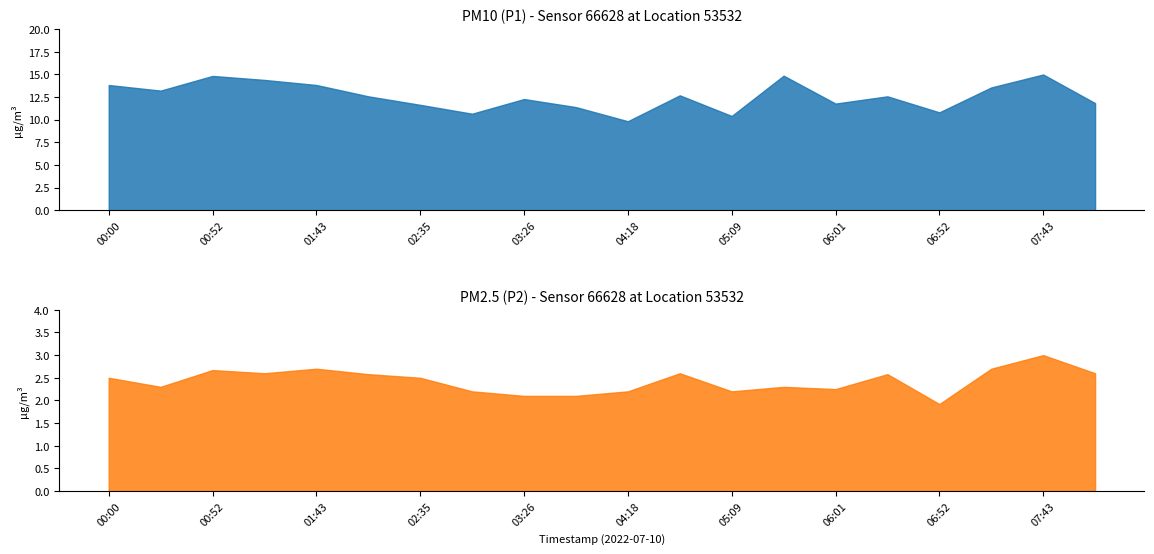

How many lines are shown in the chart?

2